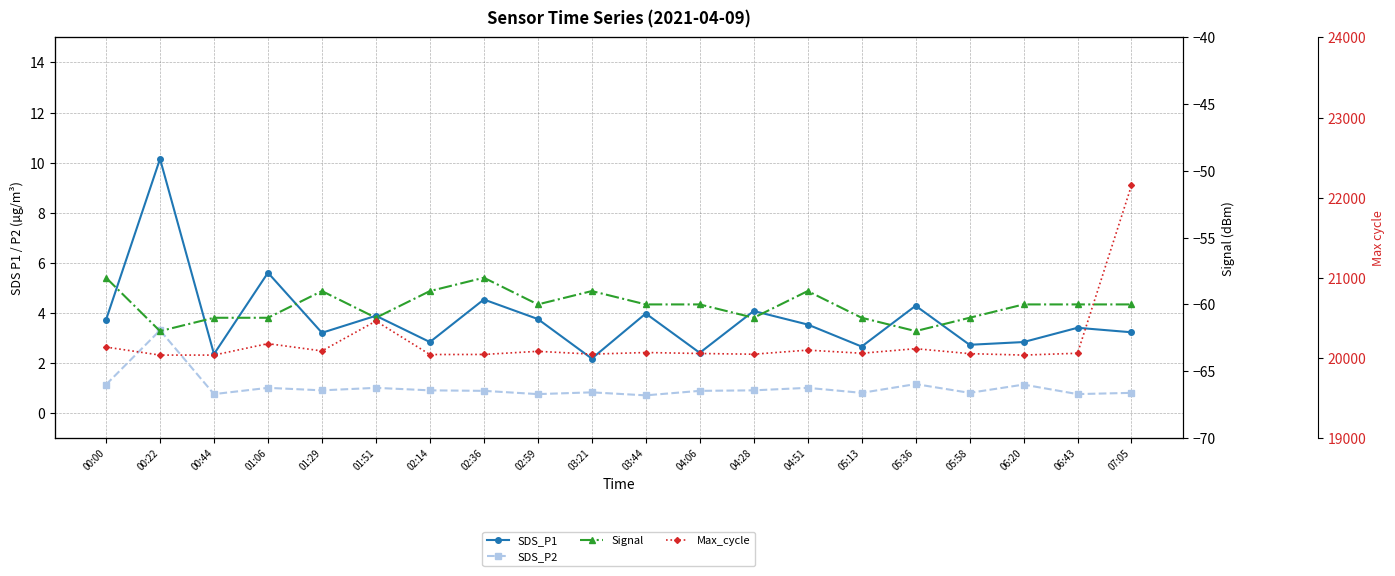

List the series in order of their peak value, lowest first.

Signal, SDS_P2, SDS_P1, Max_cycle